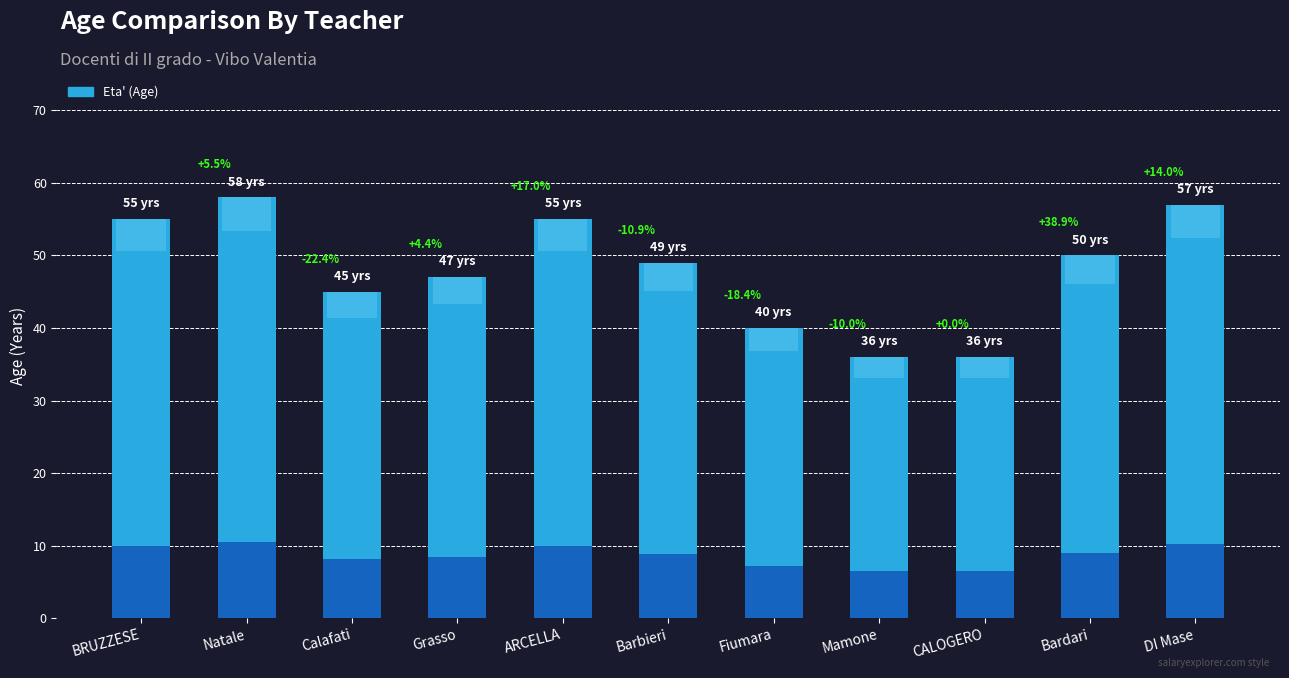

At which label is the value closest to 47?

Grasso